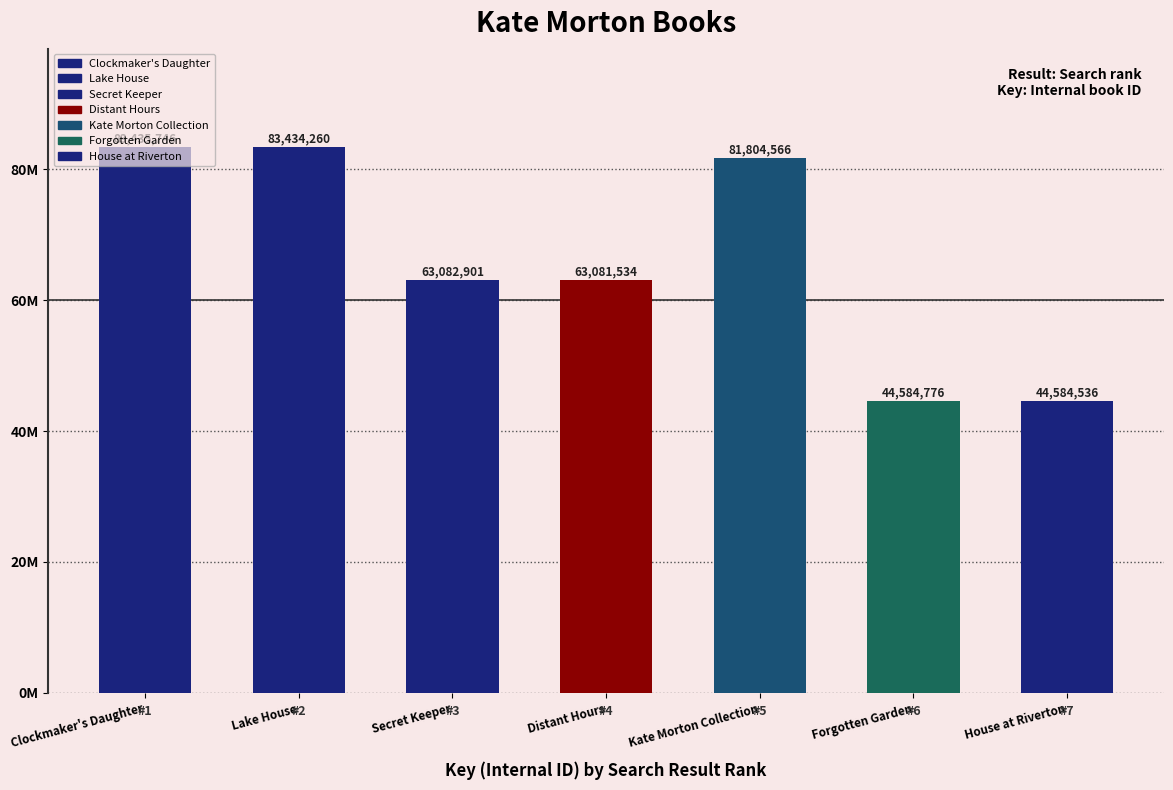

What is the ratio of the value at House at Riverton to the value at Clockmaker's Daughter?

0.5